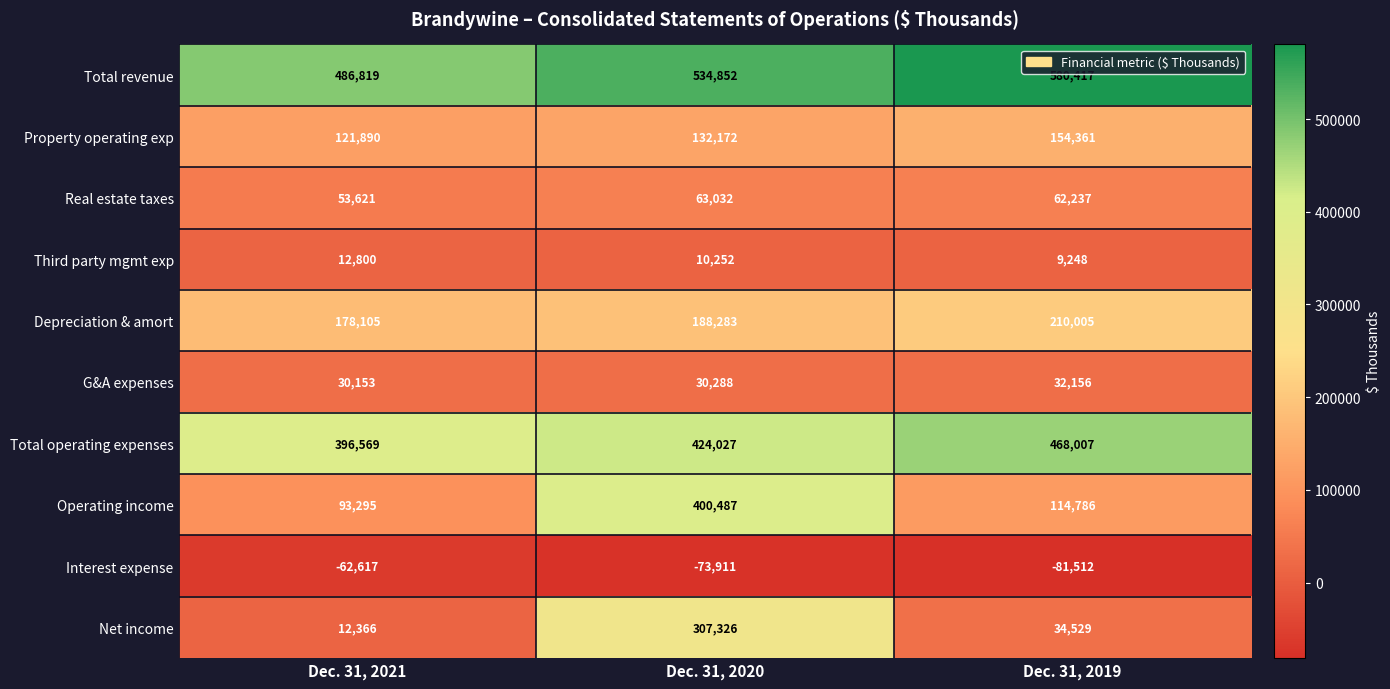

What is the sum of all Total revenue values?

1602088